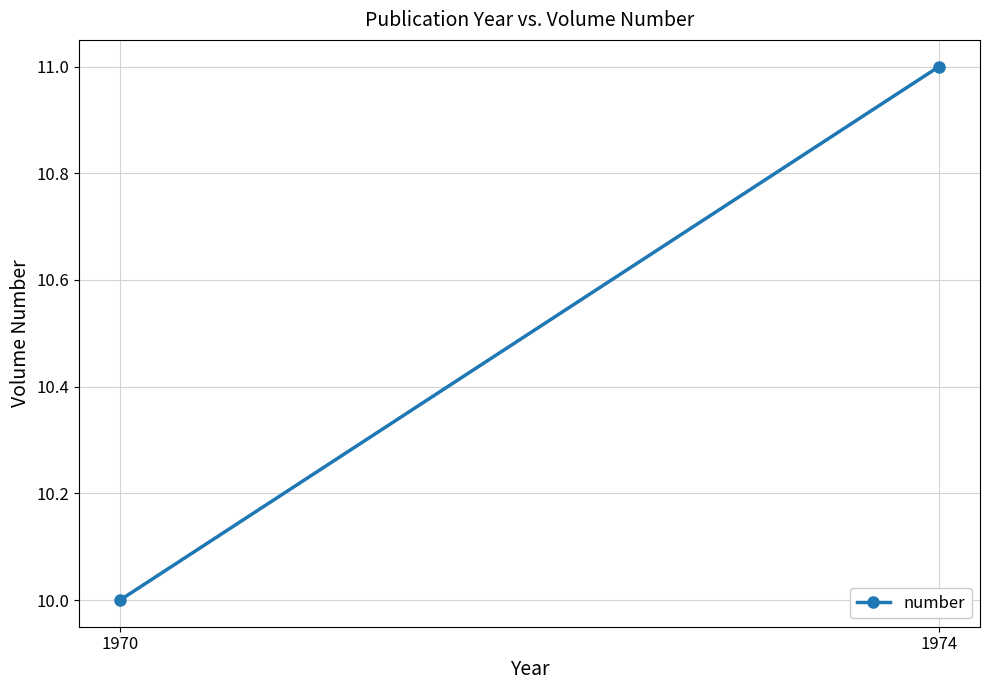

Reading right to left, what are all the values shown in this chart?

11	10